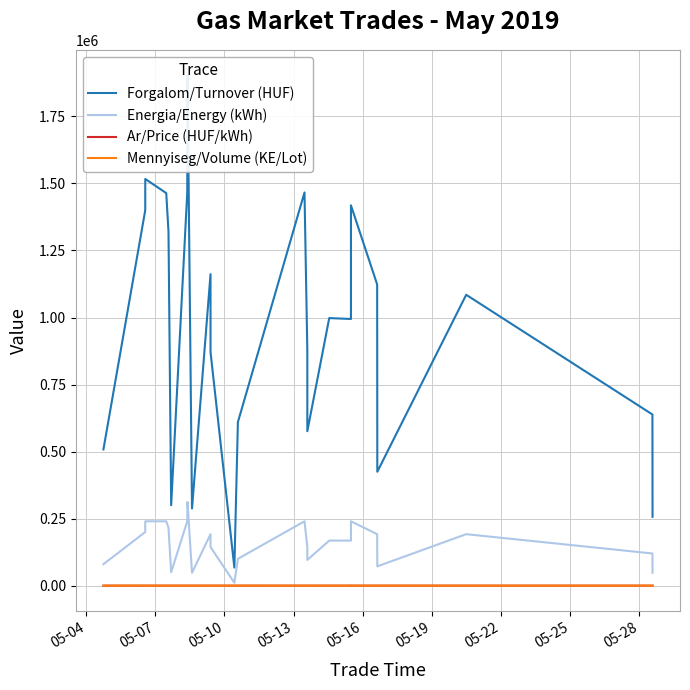

What is the difference between the second highest and second lowest values in the Forgalom/Turnover (HUF) series?

1260000.0